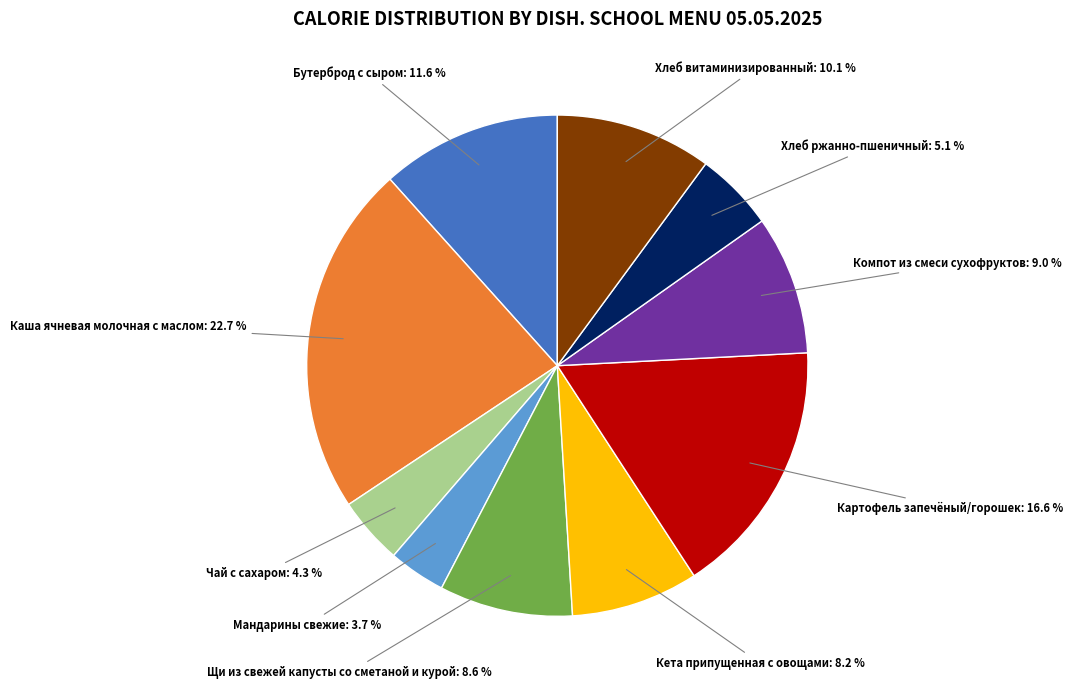

Approximately how many times larger is the value at Хлеб ржанно-пшеничный compared to Каша ячневая молочная с маслом?

0.2